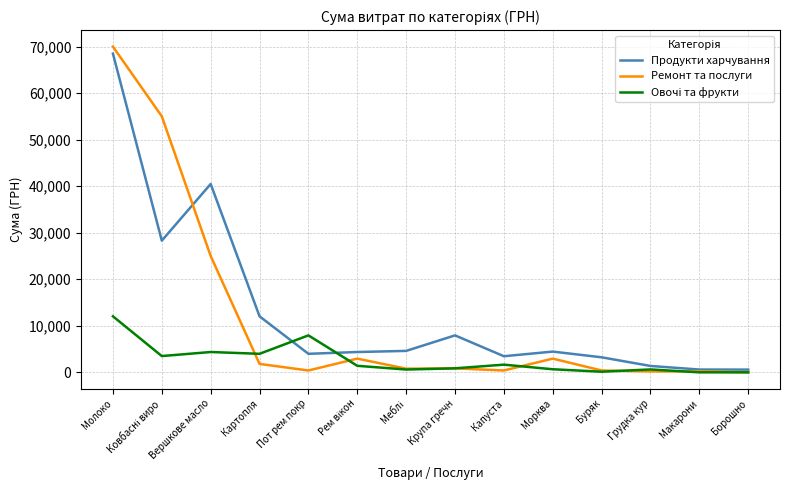

Which series has the widest spread of values?

Ремонт та послуги